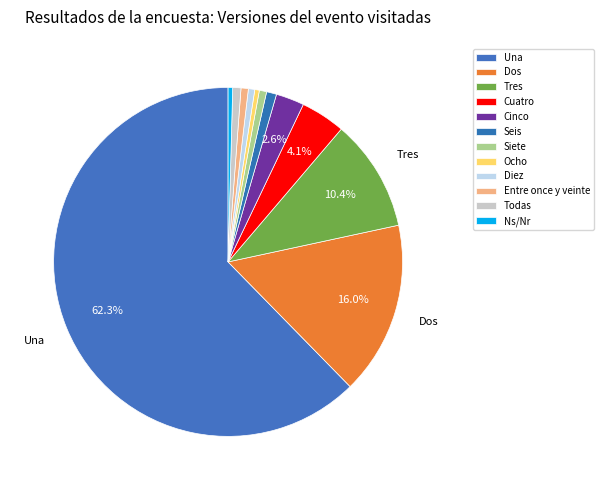

What is the ratio of the value at Todas to the value at Siete?

1.1